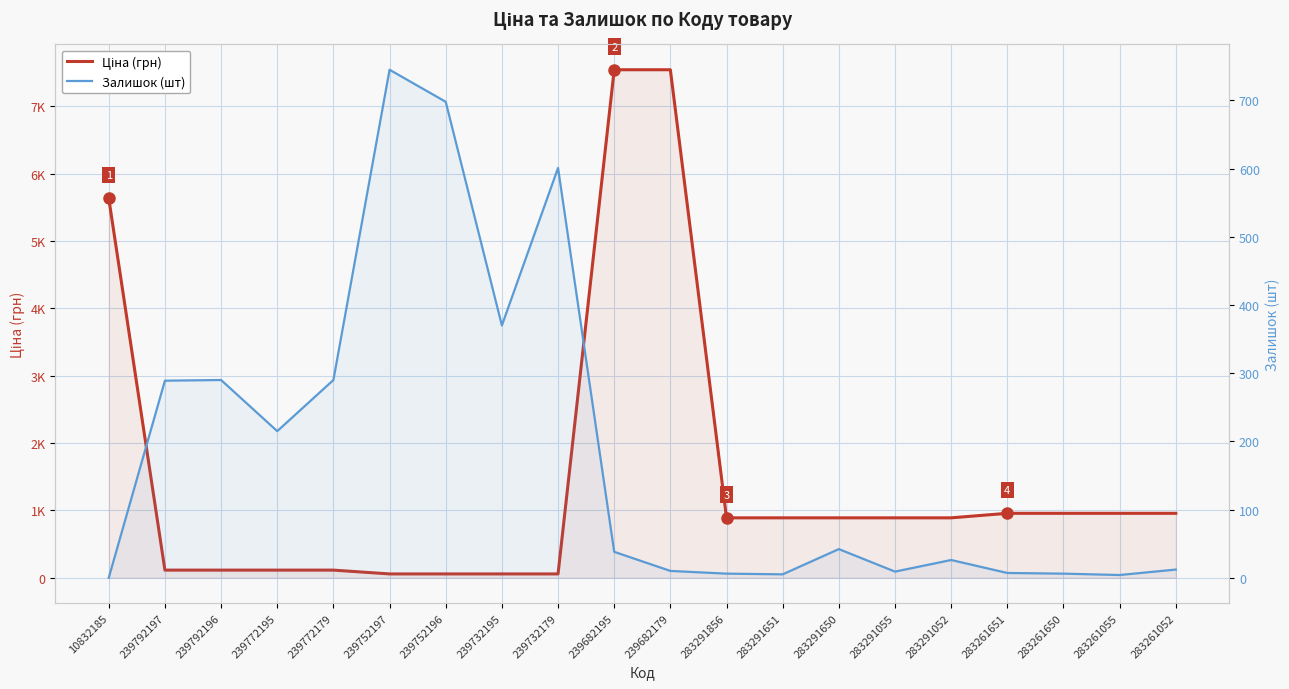

Reading right to left, transcribe all the data shown in this chart.

Ціна (грн): 283261052=957.1	283261055=957.1	283261650=957.1	283261651=957.1	283291052=889.9	283291055=889.9	283291650=889.9	283291651=889.9	283291856=889.9	239682179=7545.9	239682195=7545.9	239732179=56.7	239732195=56.7	239752196=56.7	239752197=56.7	239772179=113.3	239772195=113.3	239792196=113.3	239792197=113.3	10832185=5636.0
Залишок (шт): 283261052=12.0	283261055=4.0	283261650=6.0	283261651=7.0	283291052=26.0	283291055=9.0	283291650=42.0	283291651=5.0	283291856=6.0	239682179=10.0	239682195=38.0	239732179=601.0	239732195=370.0	239752196=698.0	239752197=745.0	239772179=290.0	239772195=215.0	239792196=290.0	239792197=289.0	10832185=0.0